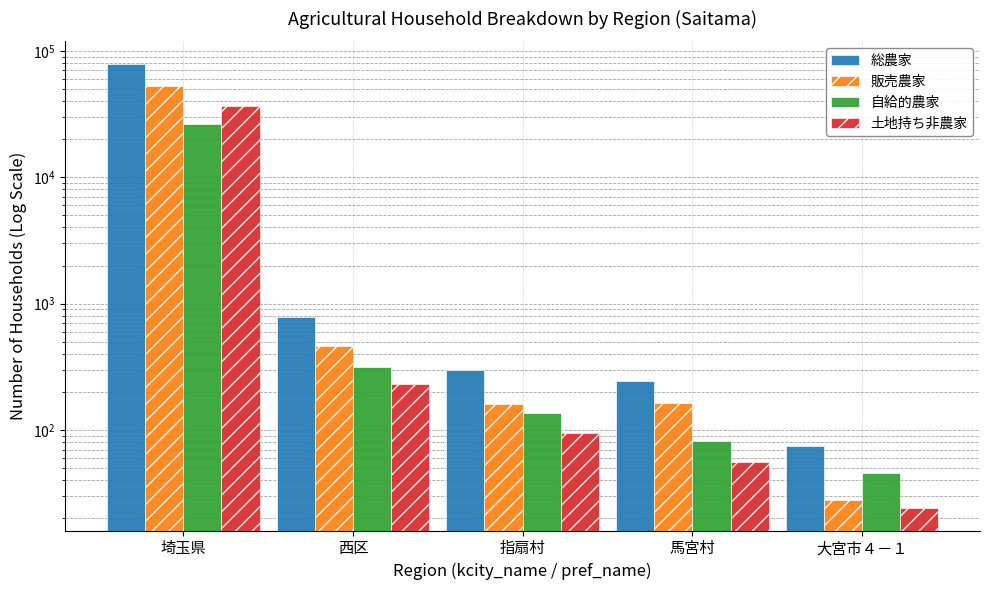

How many distinct data groups are displayed?

4